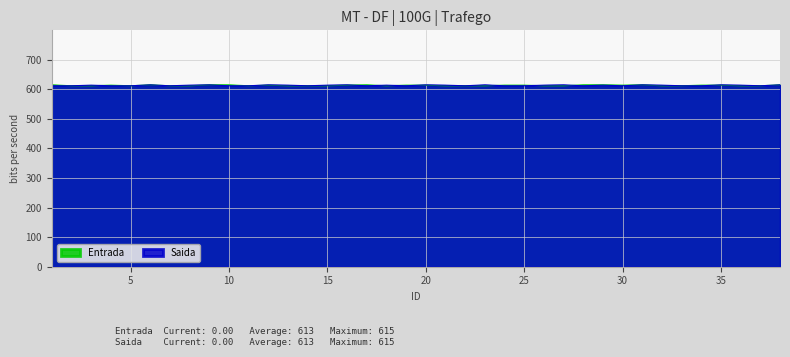

In Entrada, how many points are lower than both neighbors (excluding endpoints)?

4